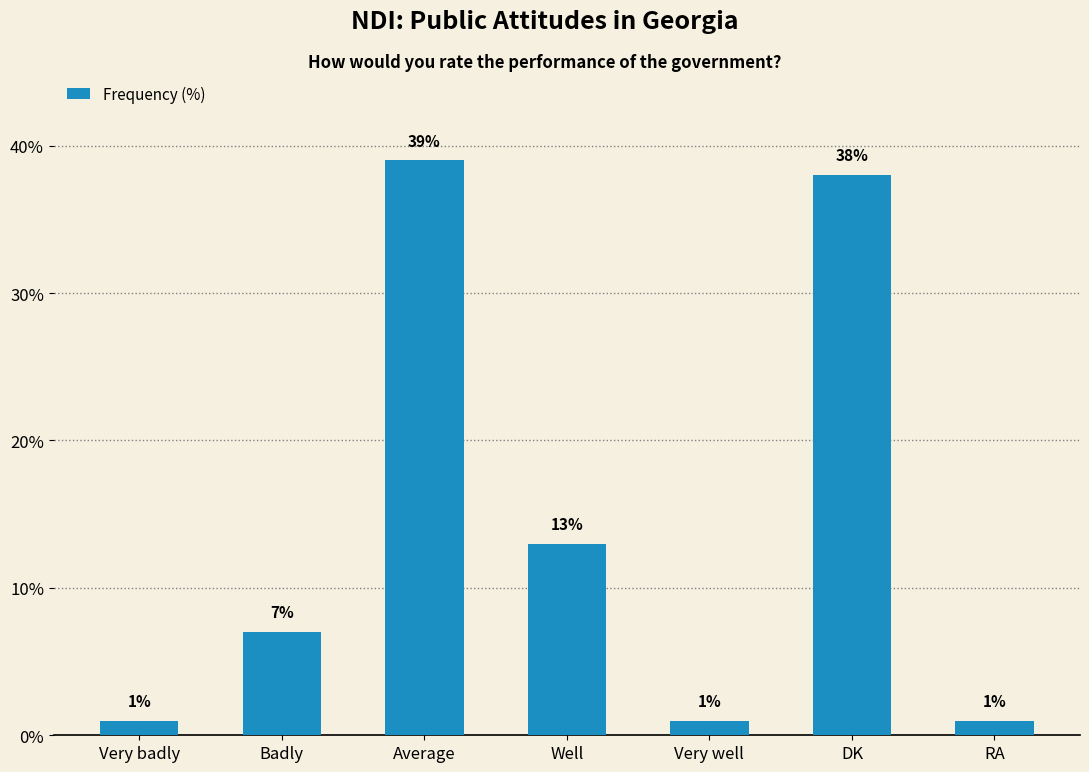

What position from the left is RA?

7